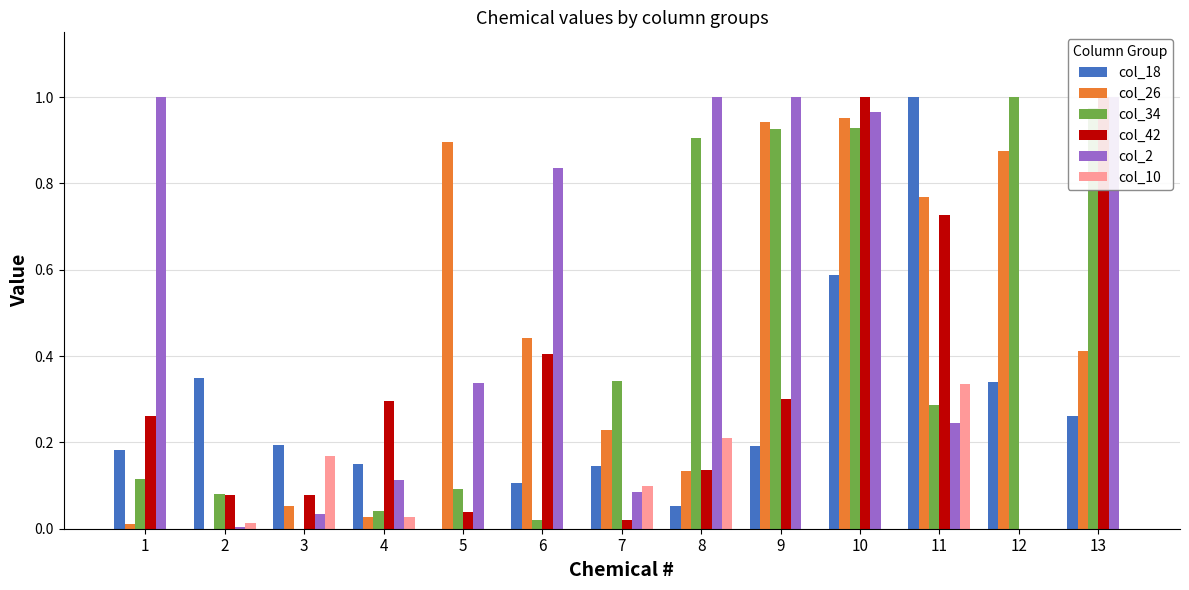

How many bars are there in each group?

6